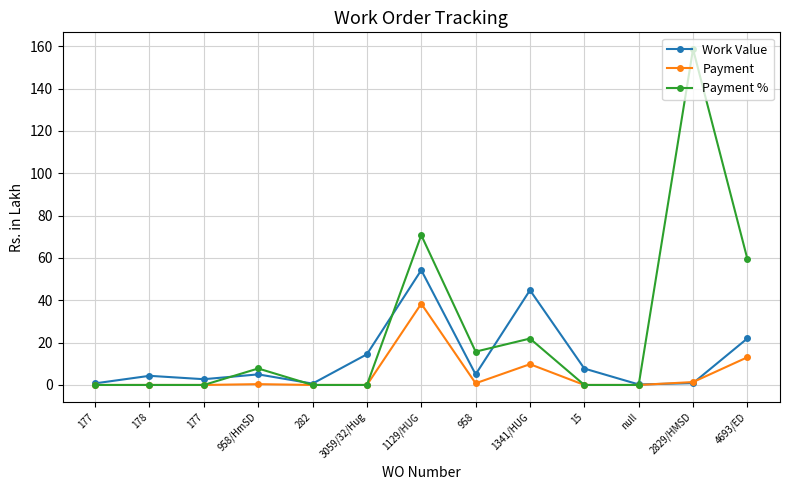

Which category has the highest value in the Payment series?

1129/HUG